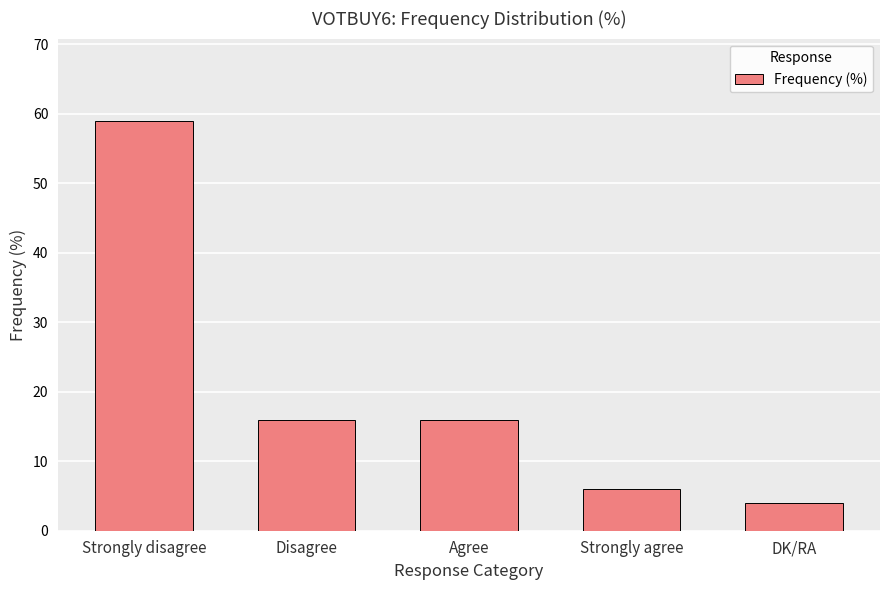

How many bars are there in total?

5